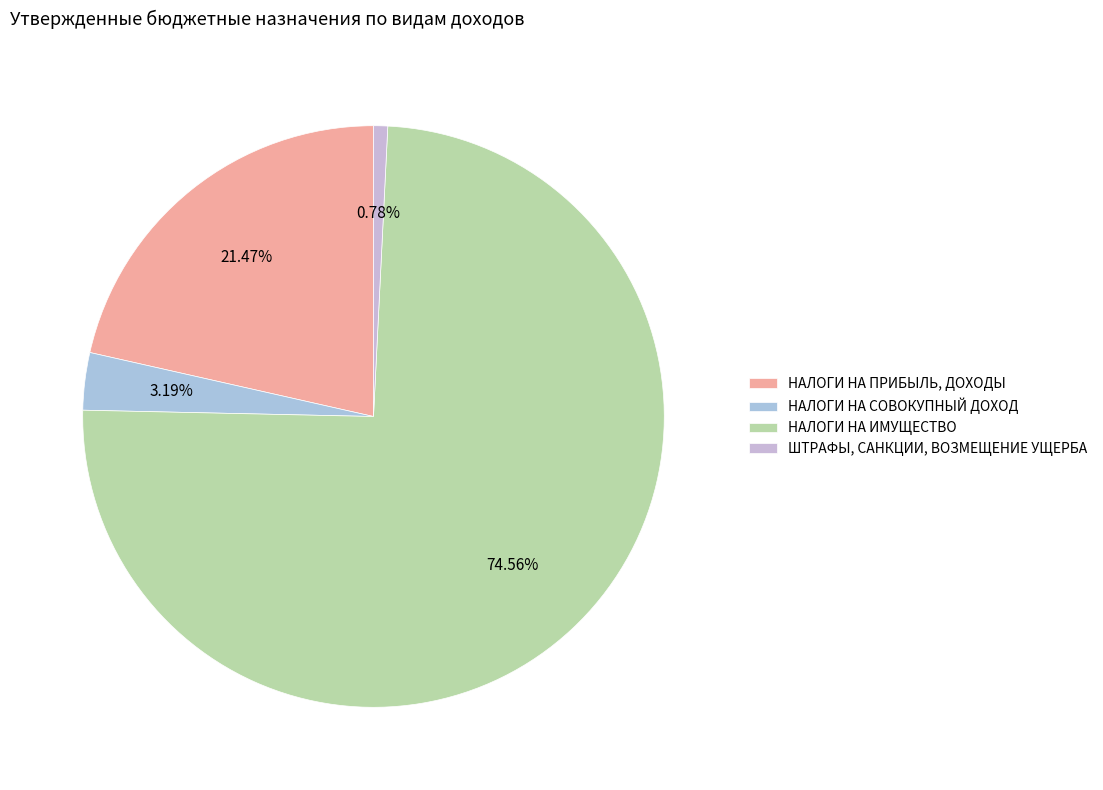

Count the number of slices in the pie.

4